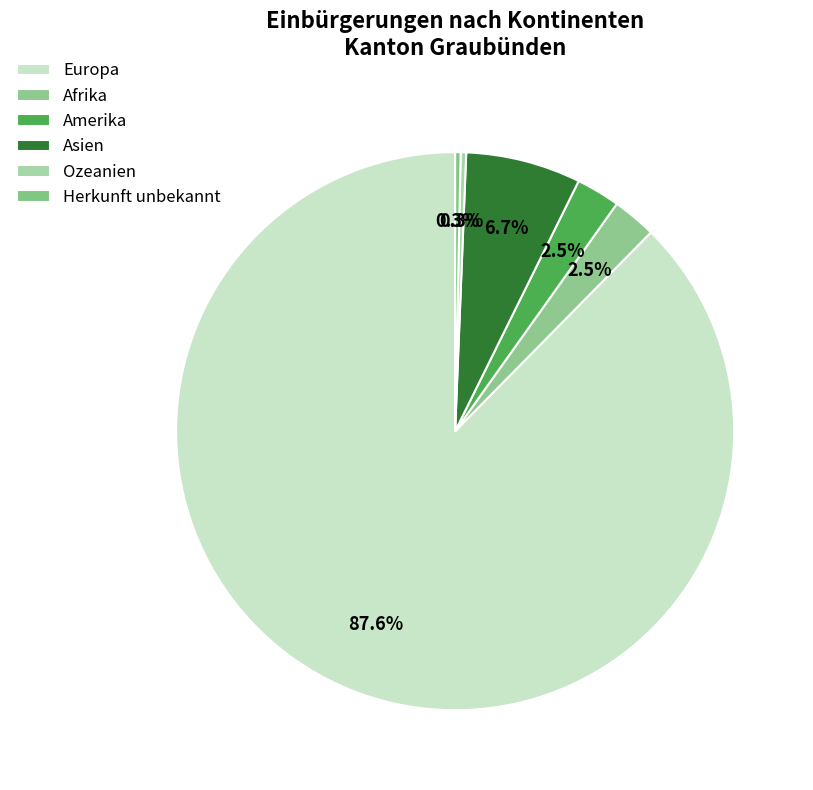

How much of the chart is everything except Ozeanien?

99.7%